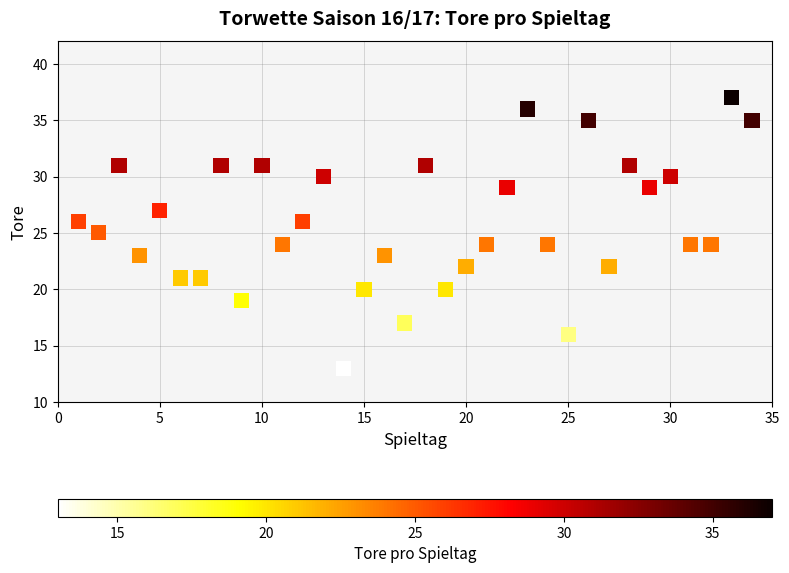

What is the range of Y values (max minus min)?

24